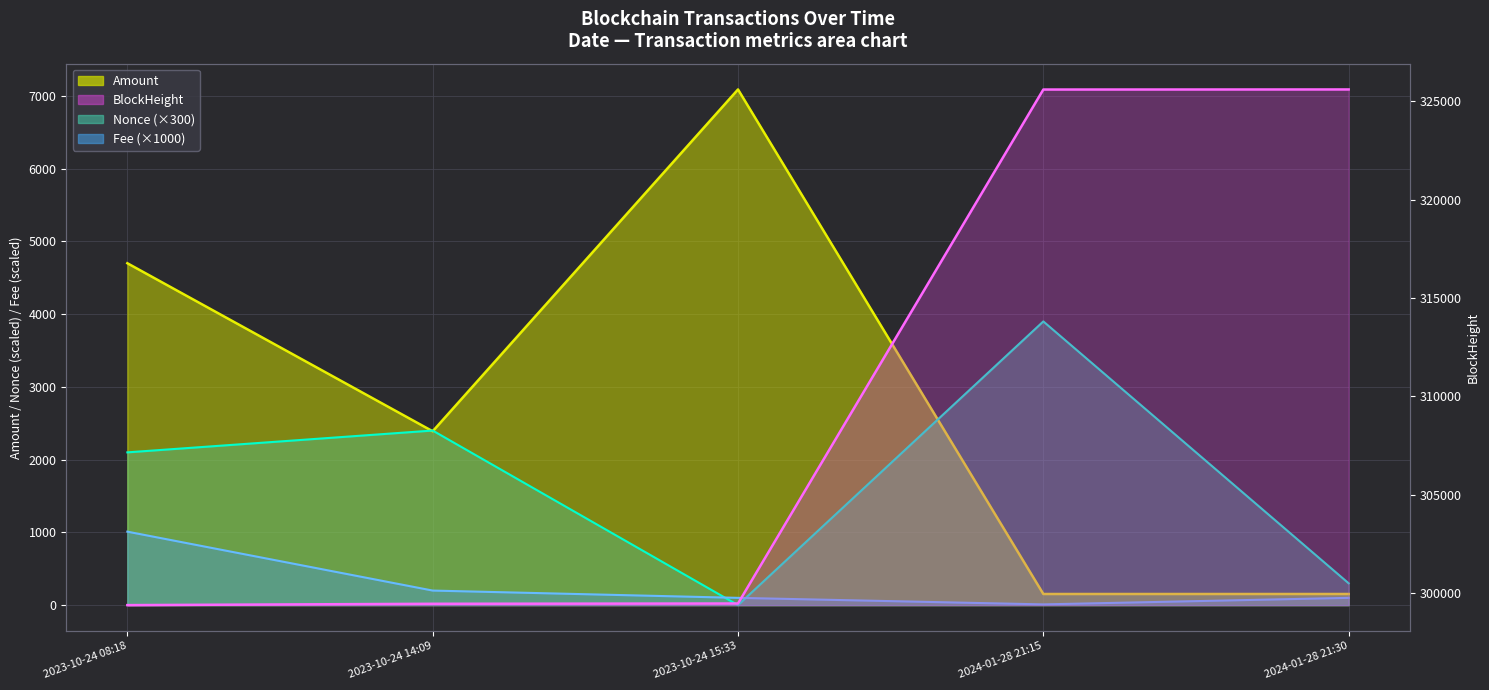

What are all the series names shown in the legend?

Amount (line), Nonce (line), Fee (line), BlockHeight (line)